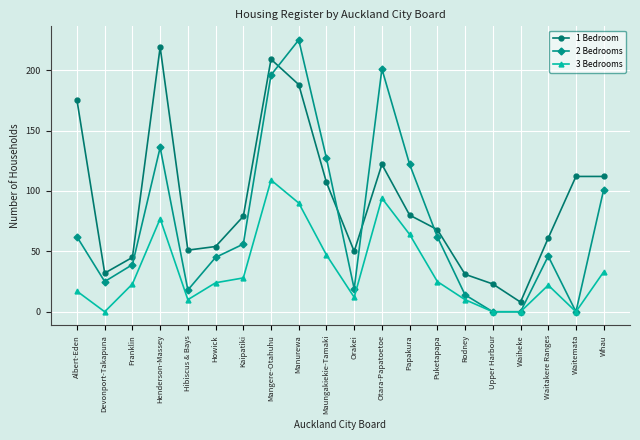

Is the value of 3 Bedrooms at Rodney greater than the value of 1 Bedroom at Albert-Eden?

No